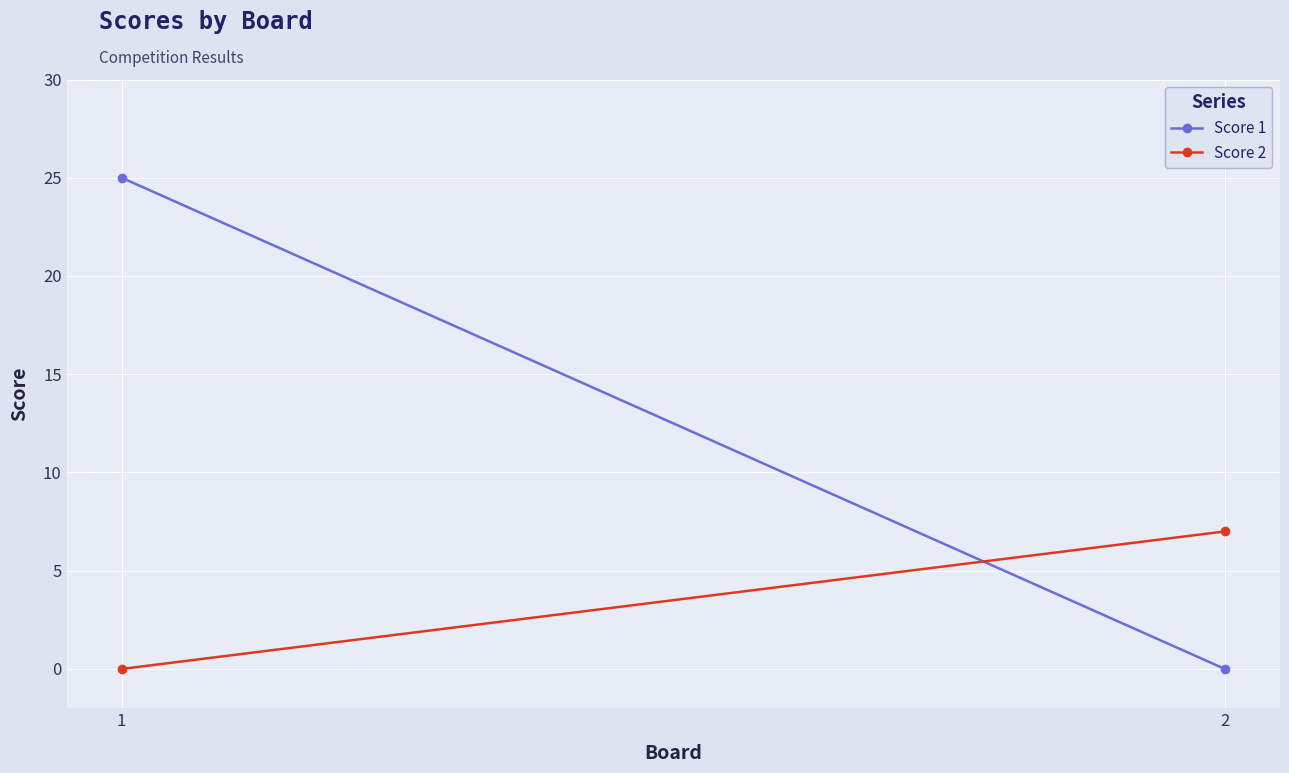

At how many categories does at least one series exceed 10?

1